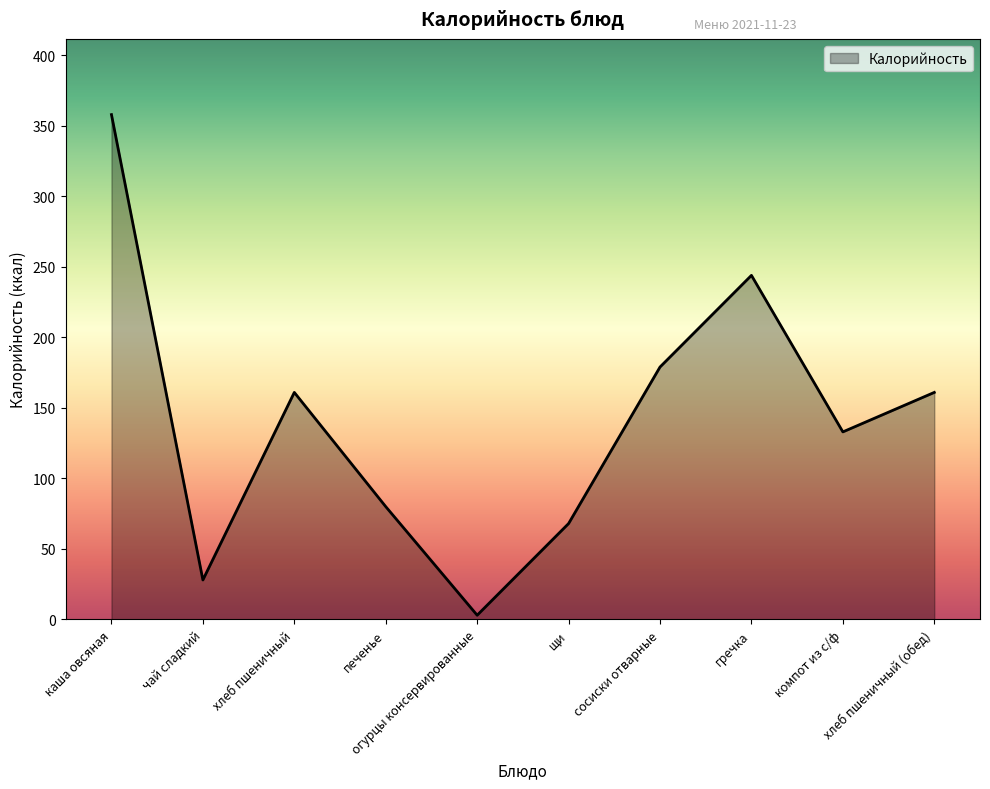

The chart shows a value of 334 at гречка. True or false?

False